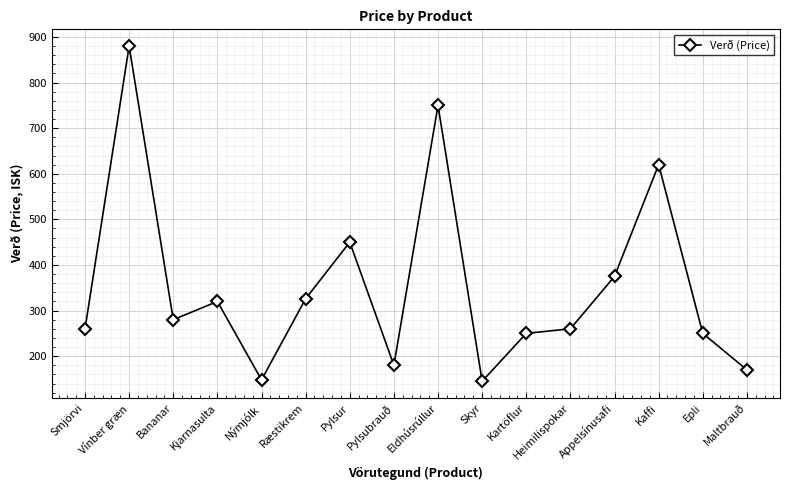

How many series are shown in this chart?

1